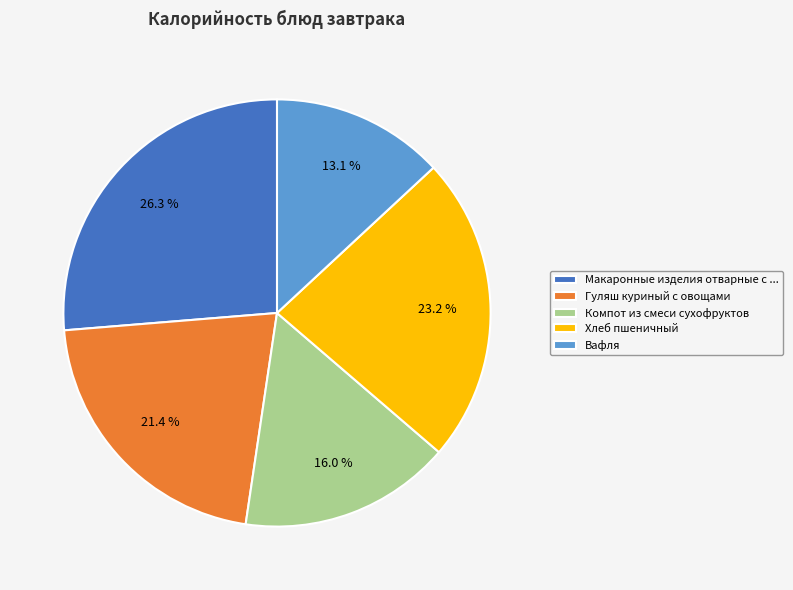

Do Вафля and Гуляш куриный с овощами together represent more than half of the pie?

No